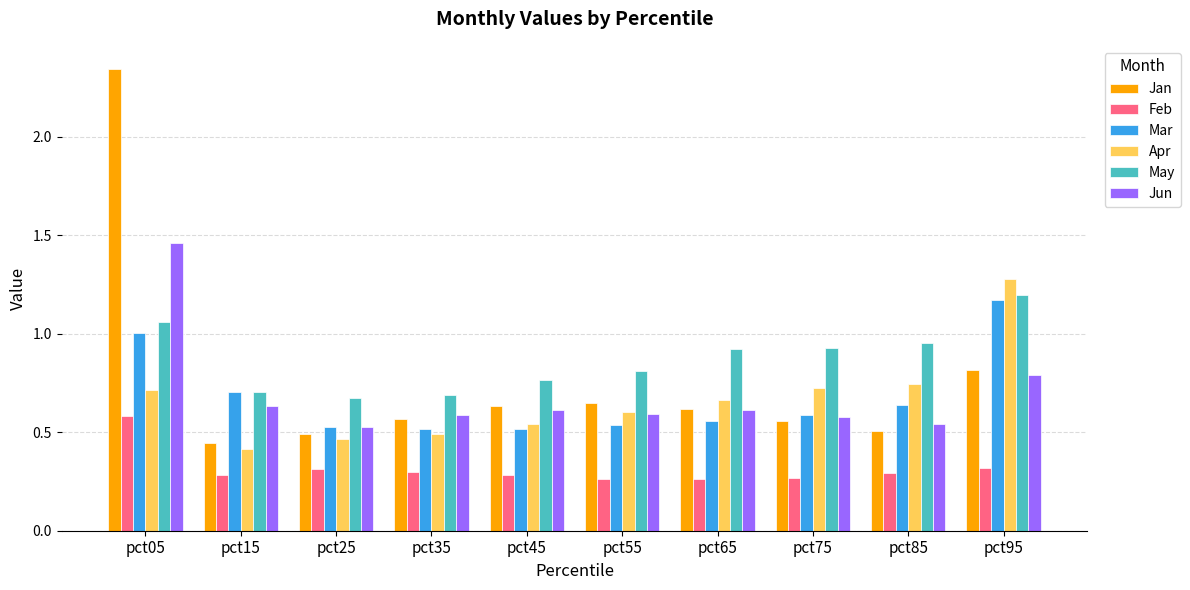

Where is Apr nearest to the value 0?

pct15